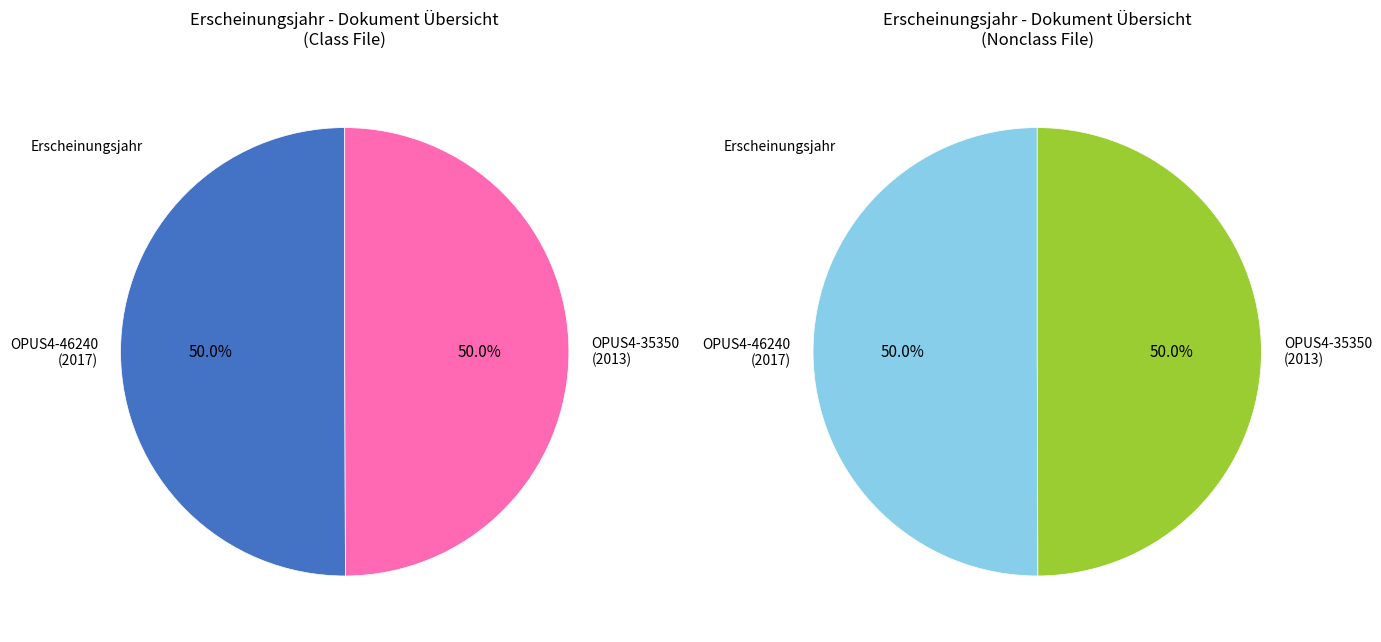

What is the change in value from OPUS4-46240 to OPUS4-35350?

-4